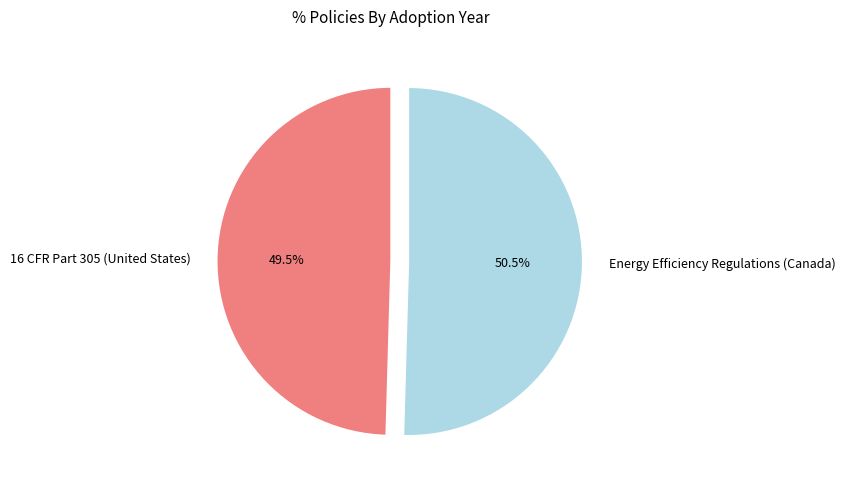

Which slice is the smallest?

16 CFR Part 305 (United States)